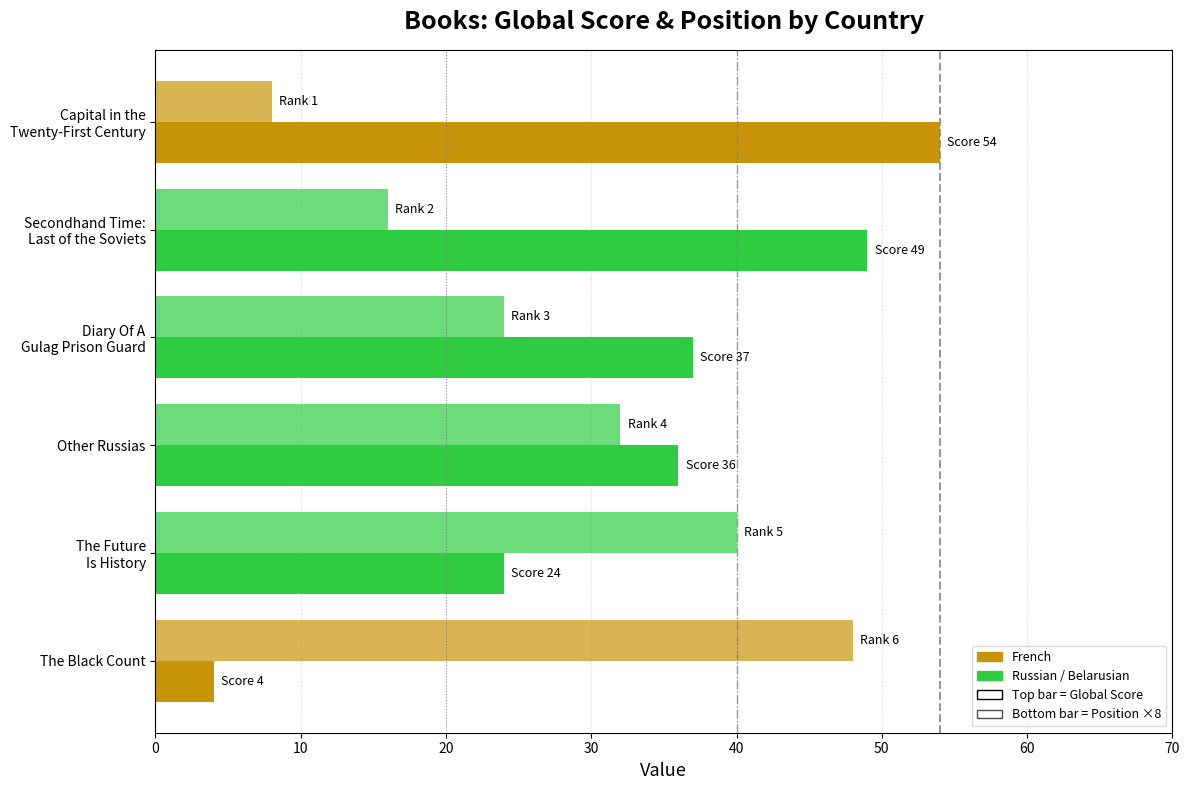

How many categories are shown in the chart?

6